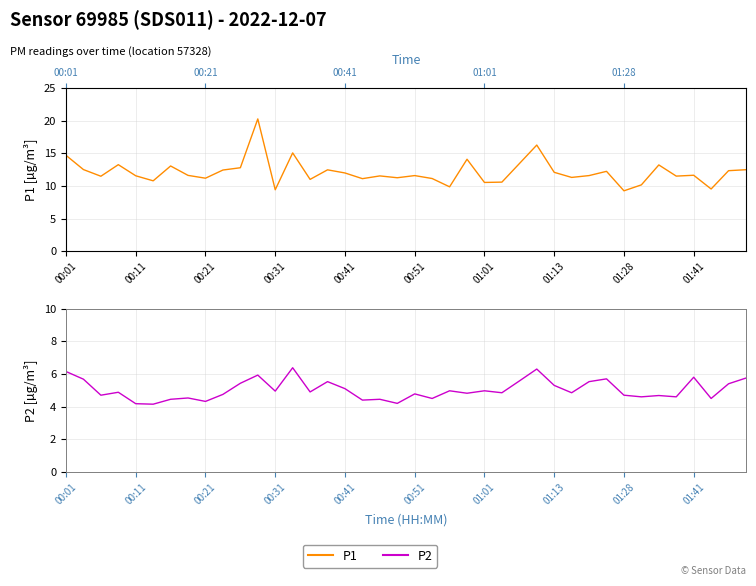

True or false: P1 and P2 cross at least once.

False